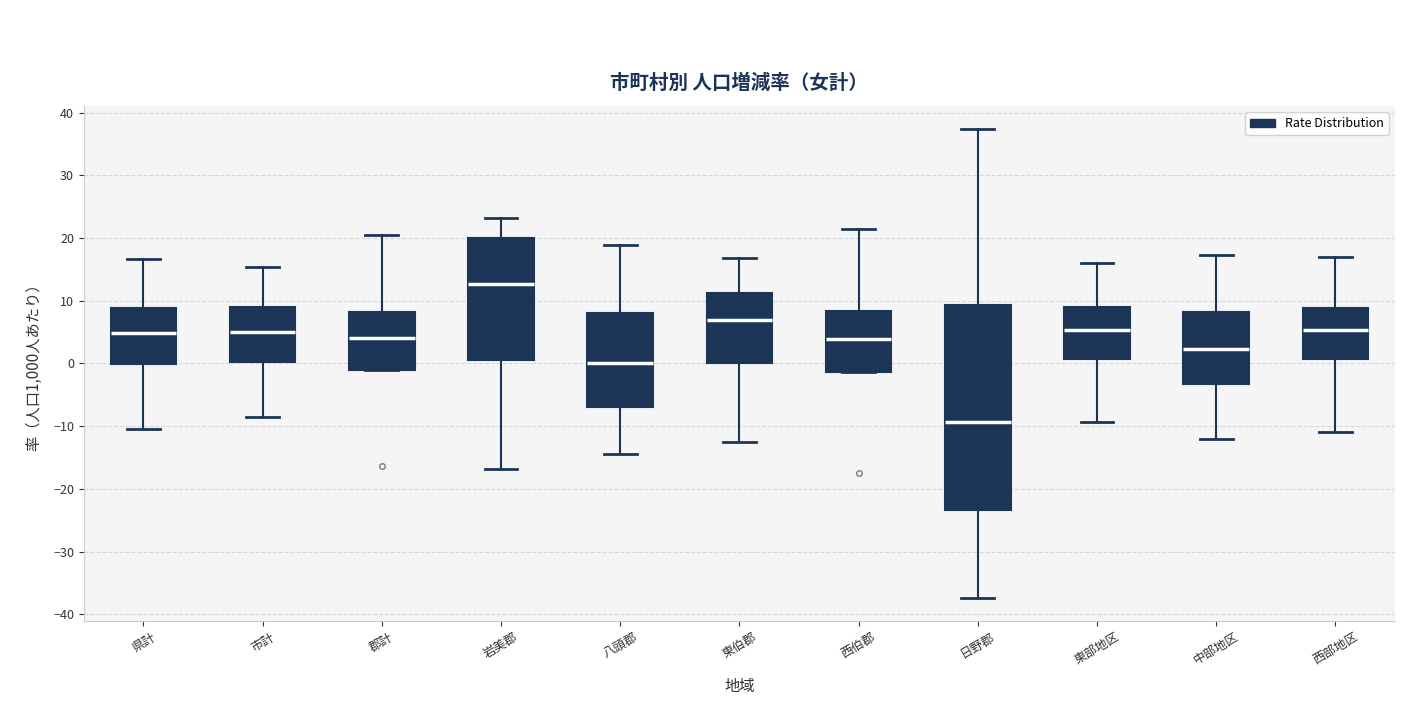

Which box's median line is the highest?

岩美郡